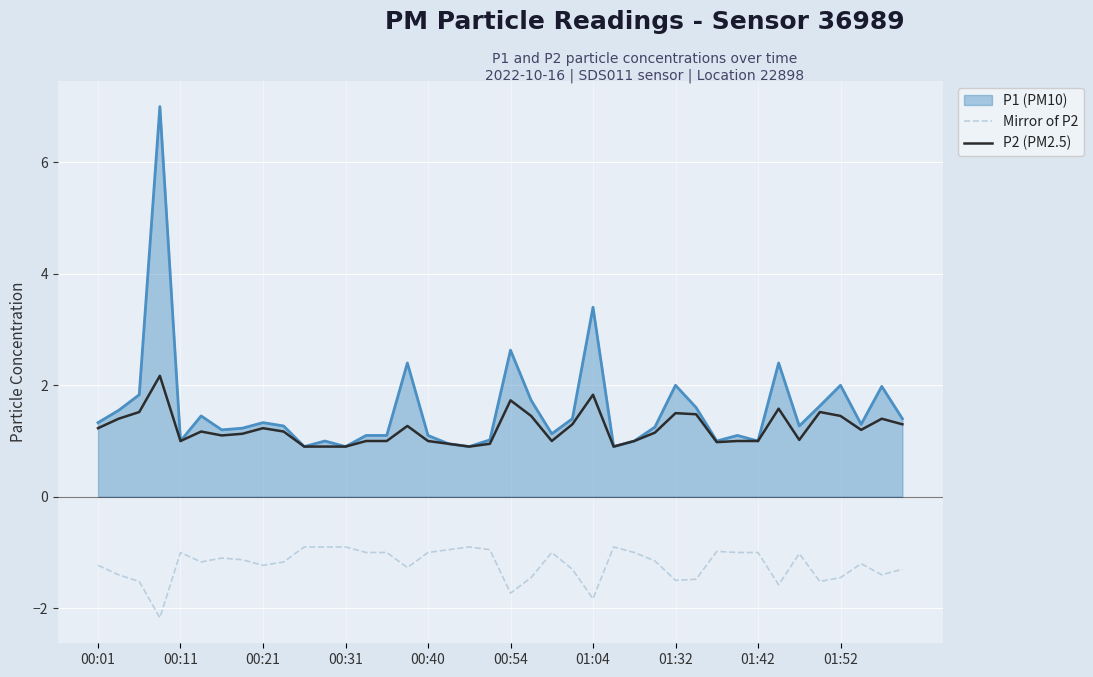

What is the greatest value displayed?

7.0